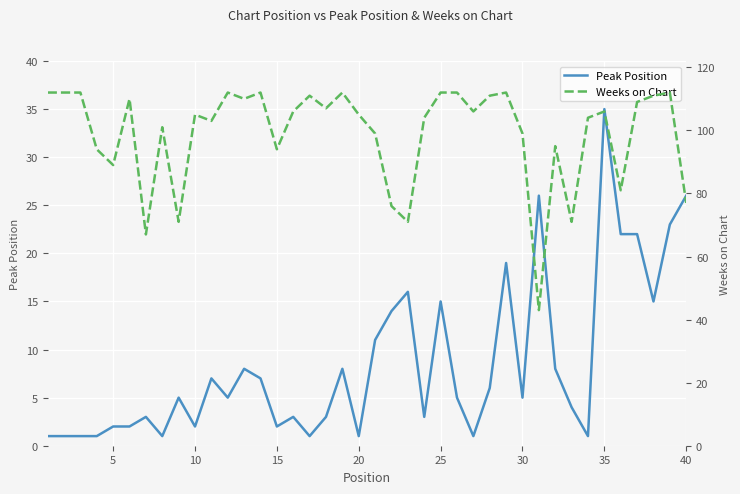

The value of Peak Position at 10 is 1. True or false?

False